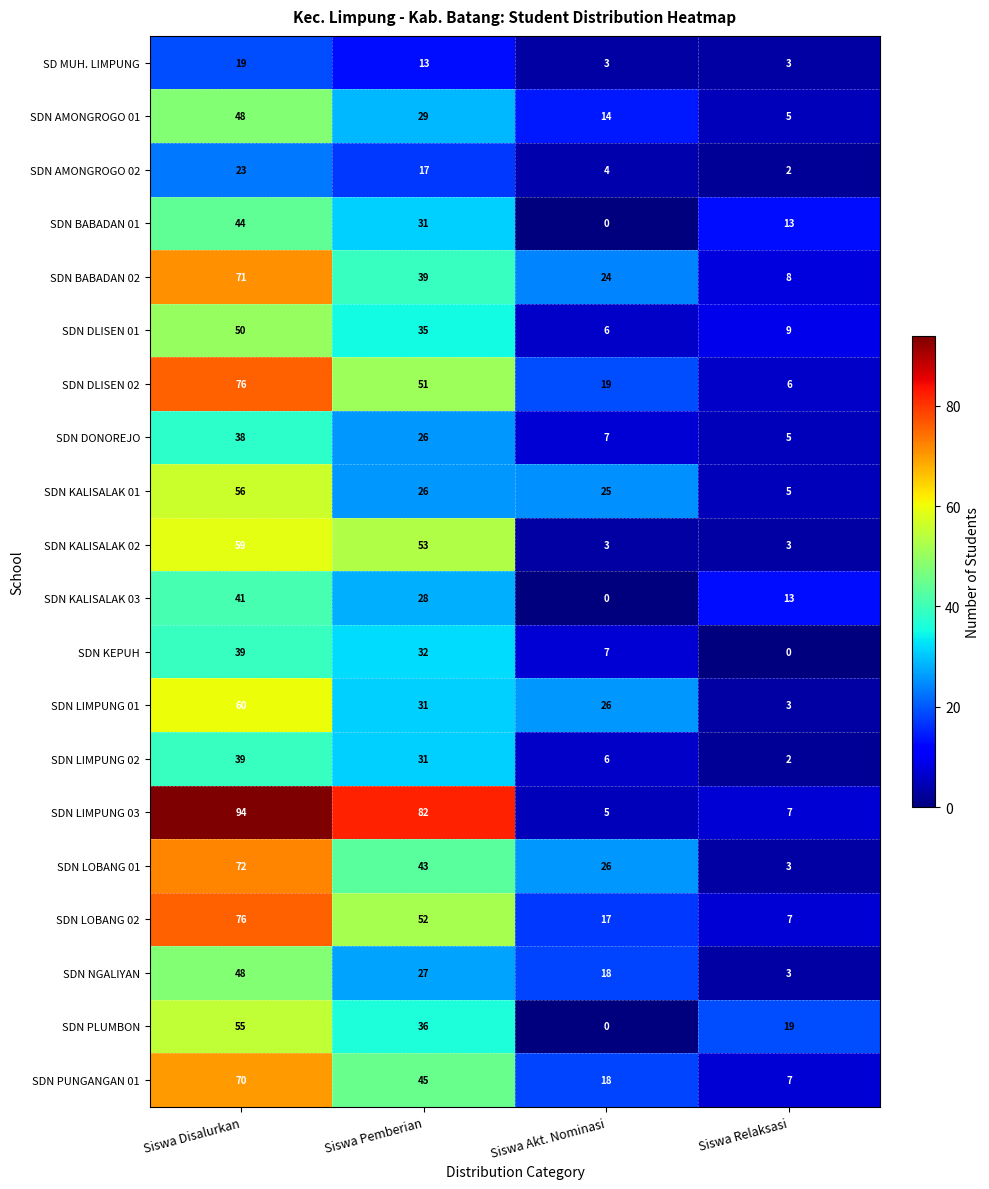

The SDN KALISALAK 02 series shows 12 at Siswa Pemberian. True or false?

False